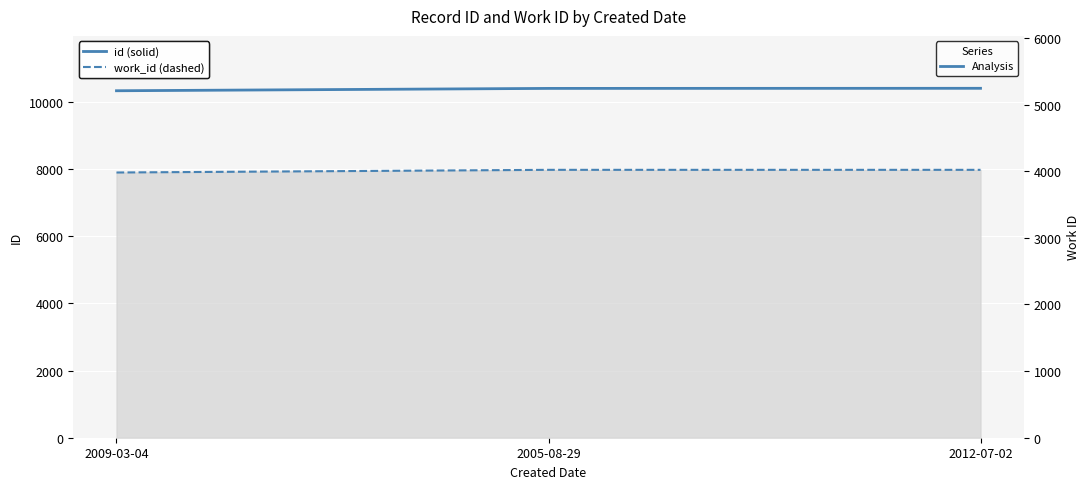

What position from the left is 2005-08-29?

2